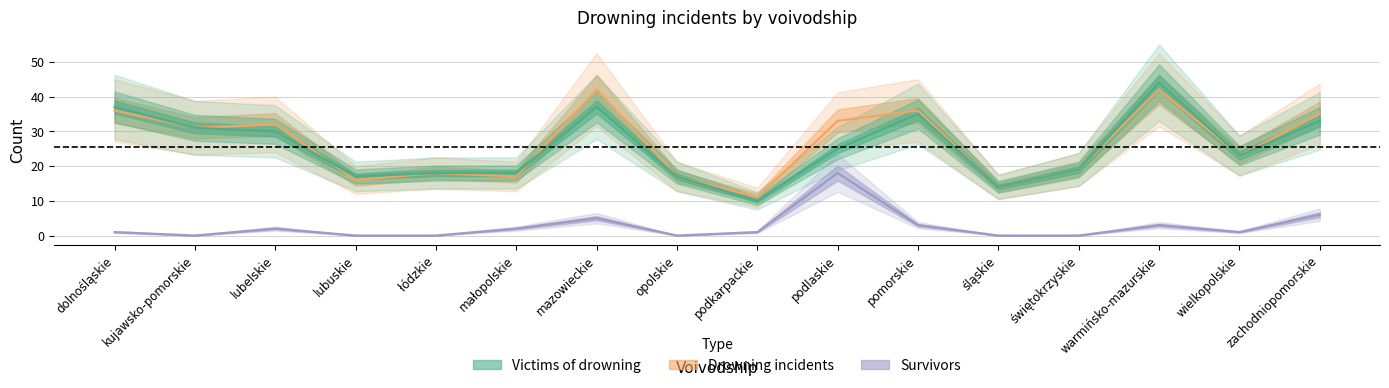

What is the value of the Survivors point at the 9th from the left?

1